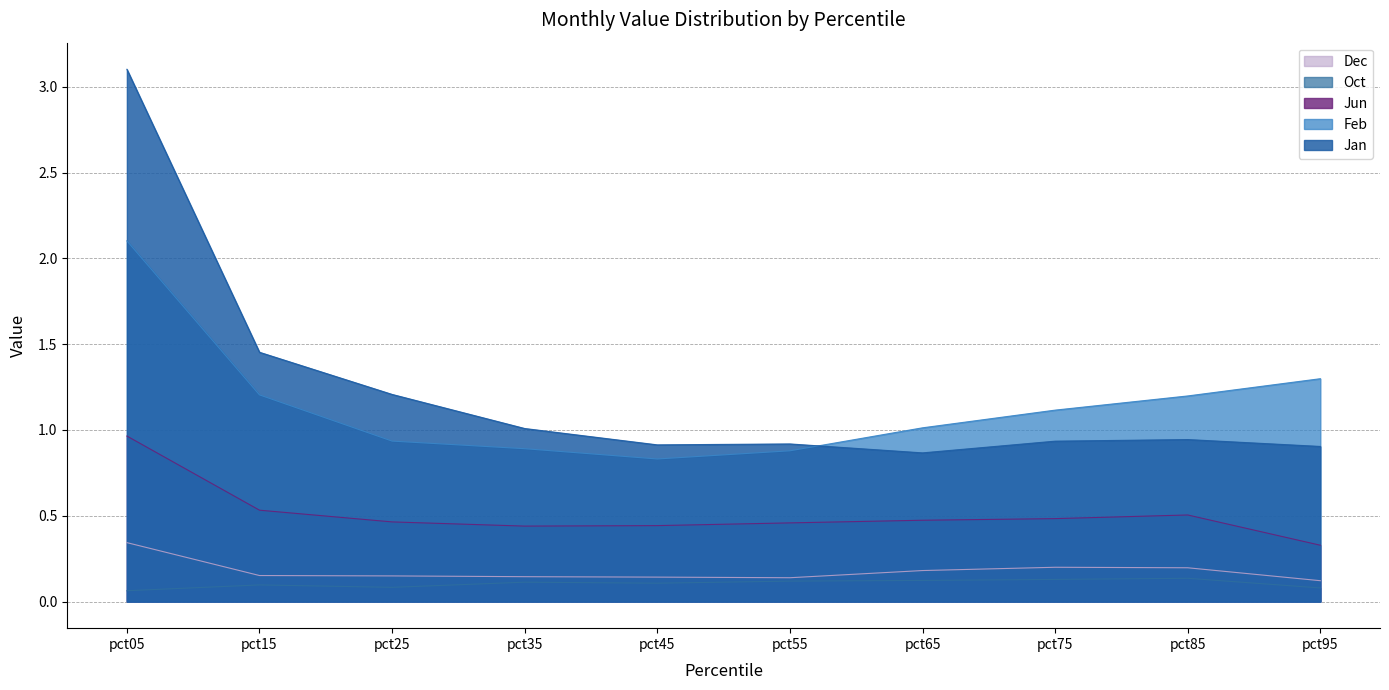

What is the highest value of the Jun series?

1.0